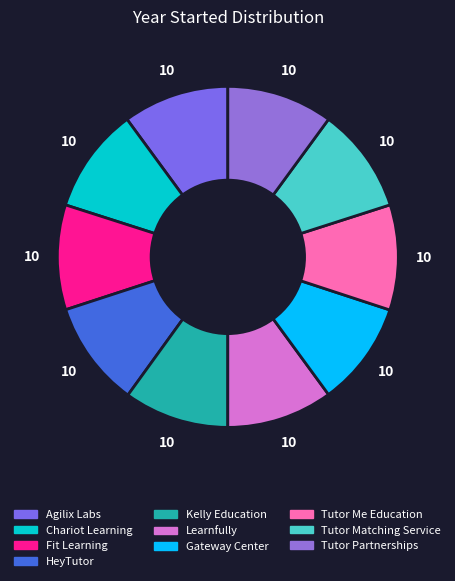

Which slice is the largest?

Agilix Labs